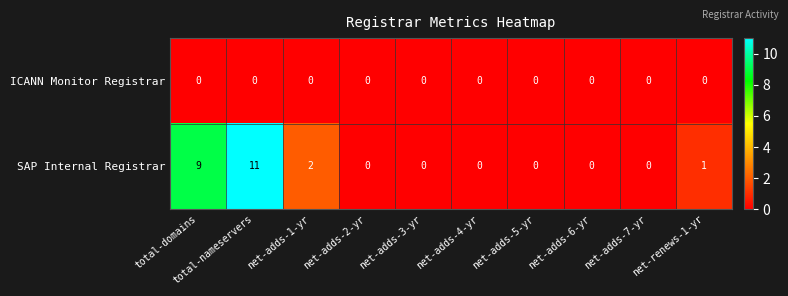

True or false: ICANN Monitor Registrar has a value of 0 at net-renews-1-yr.

True